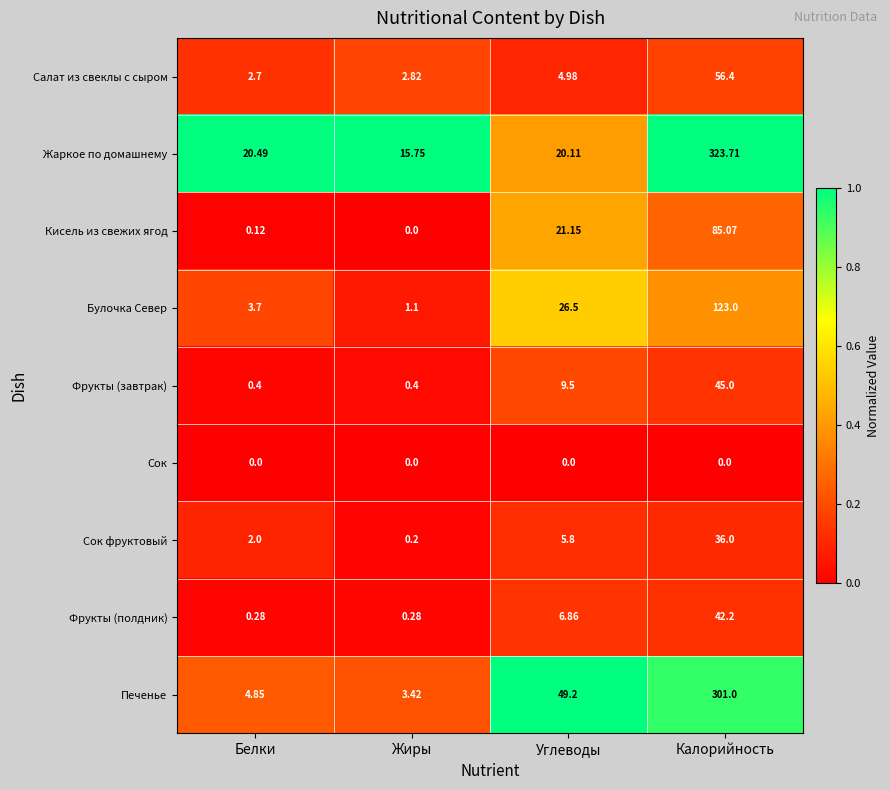

List the labels in order of Булочка Север value, smallest first.

Жиры, Белки, Углеводы, Калорийность